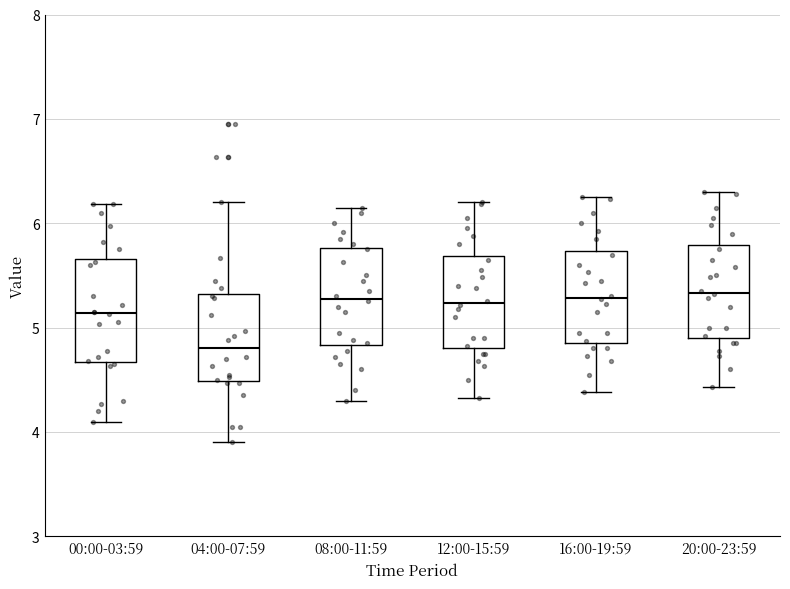

Where does the median line of the box for 00:00-03:59 sit on the y-axis? The values are not printed on the chart, so give them approximately, as read against the axis.

5.1